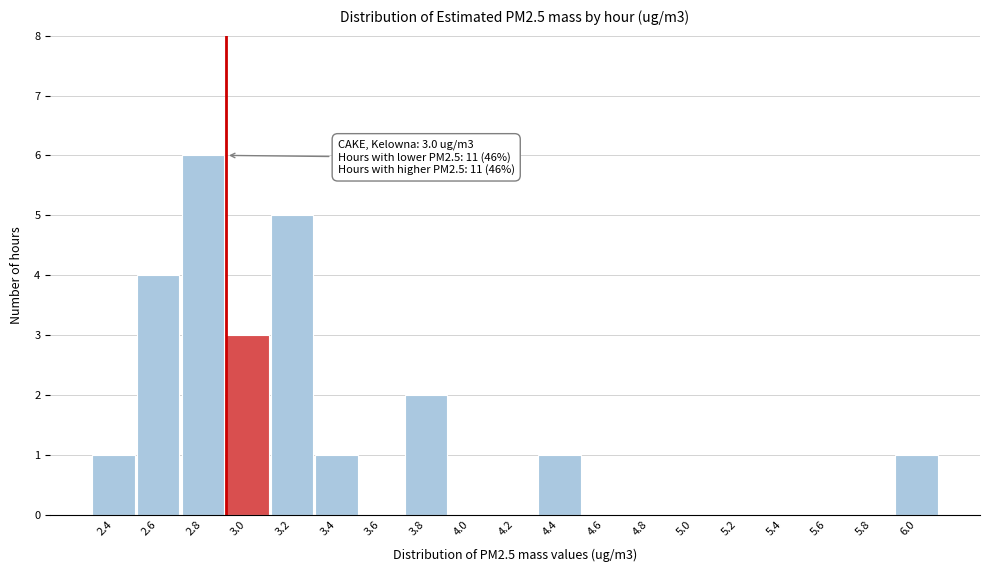

Reading right to left, list all the values displayed in this chart.

6.0=1	5.8=0	5.6=0	5.4=0	5.2=0	5.0=0	4.8=0	4.6=0	4.4=1	4.2=0	4.0=0	3.8=2	3.6=0	3.4=1	3.2=5	3.0=3	2.8=6	2.6=4	2.4=1